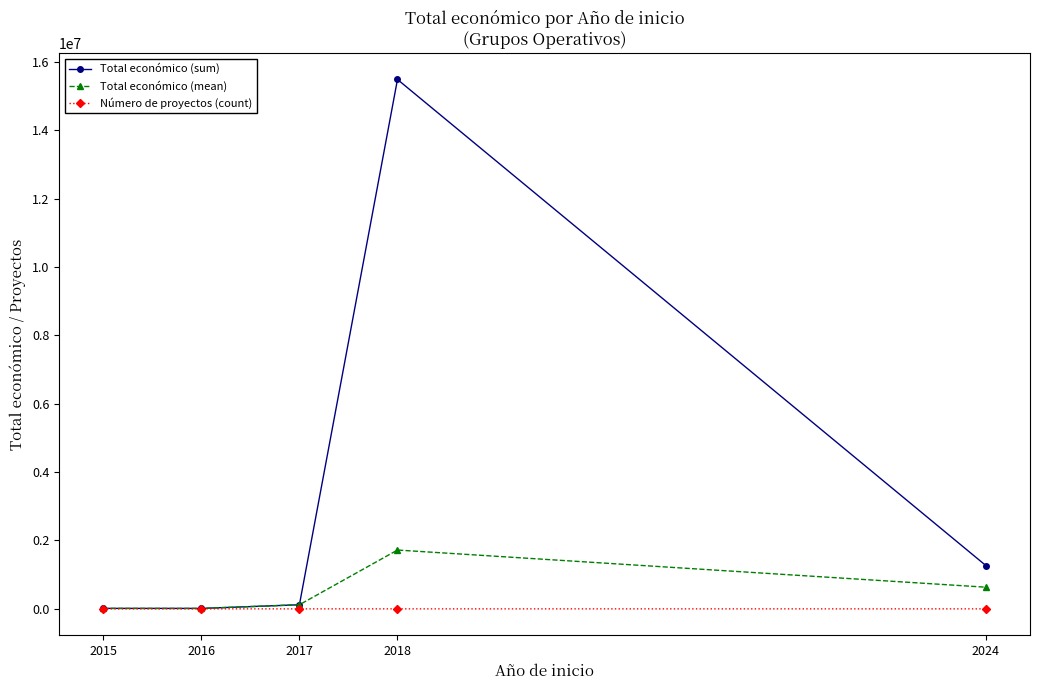

What is the total value across all series at 2016?

26181.0